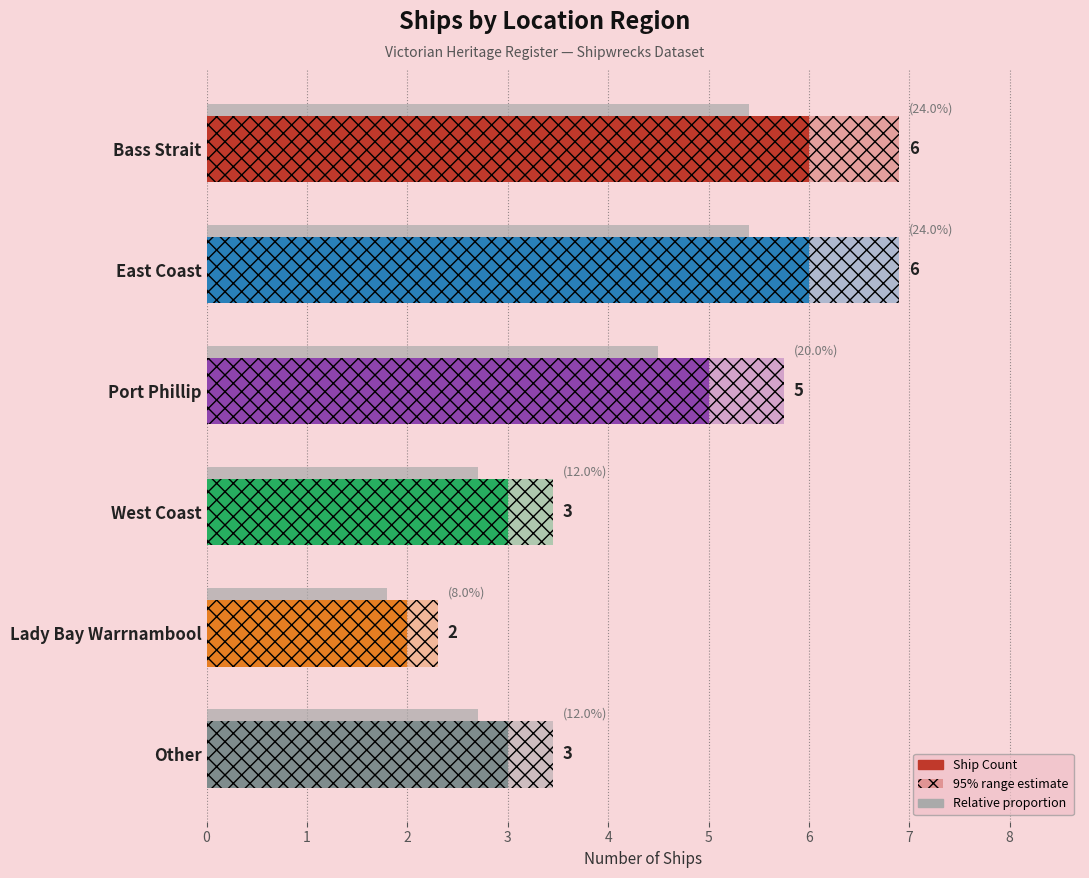

Is it true that the value at Other is 3?

True